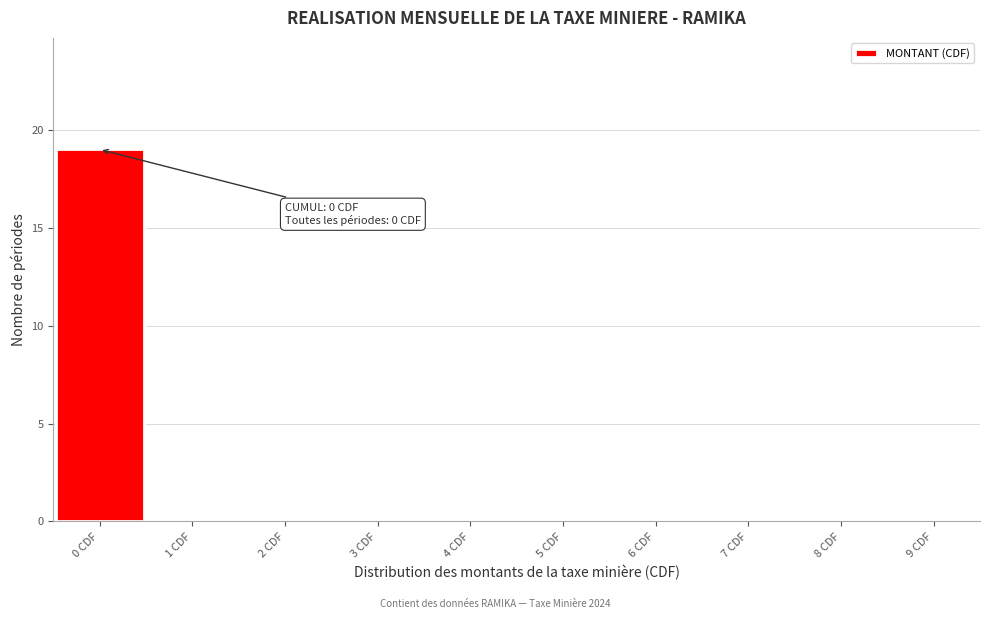

Which range on the x-axis has the tallest bar?

-0.5 to 0.5